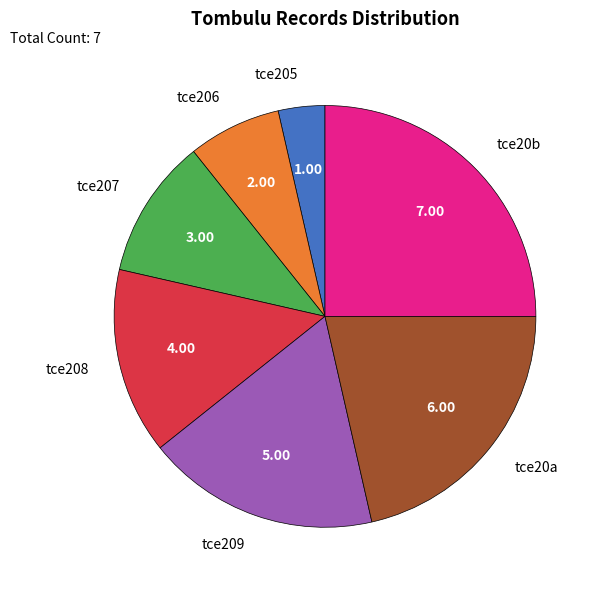

Approximately how many times larger is the value at tce20b compared to tce208?

1.8